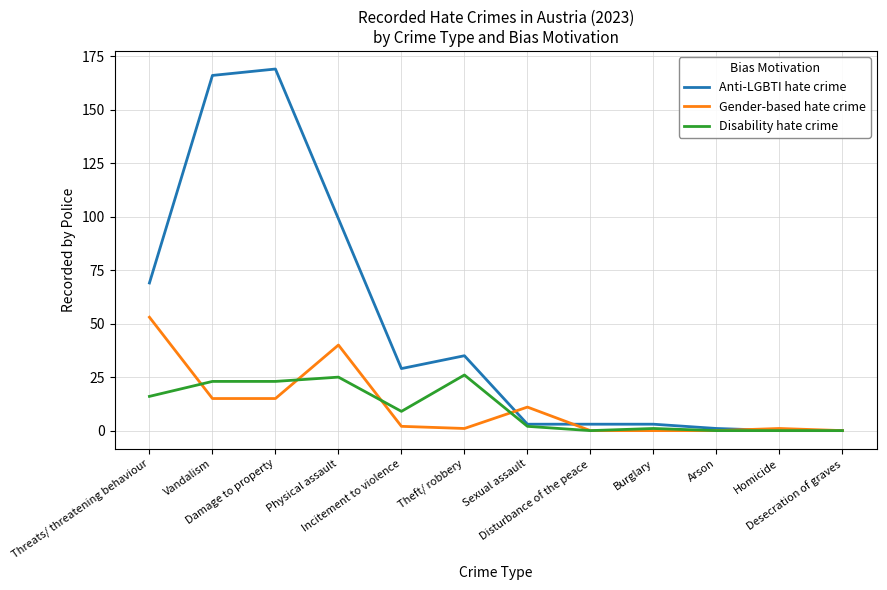

What position from the left is Physical assault?

4